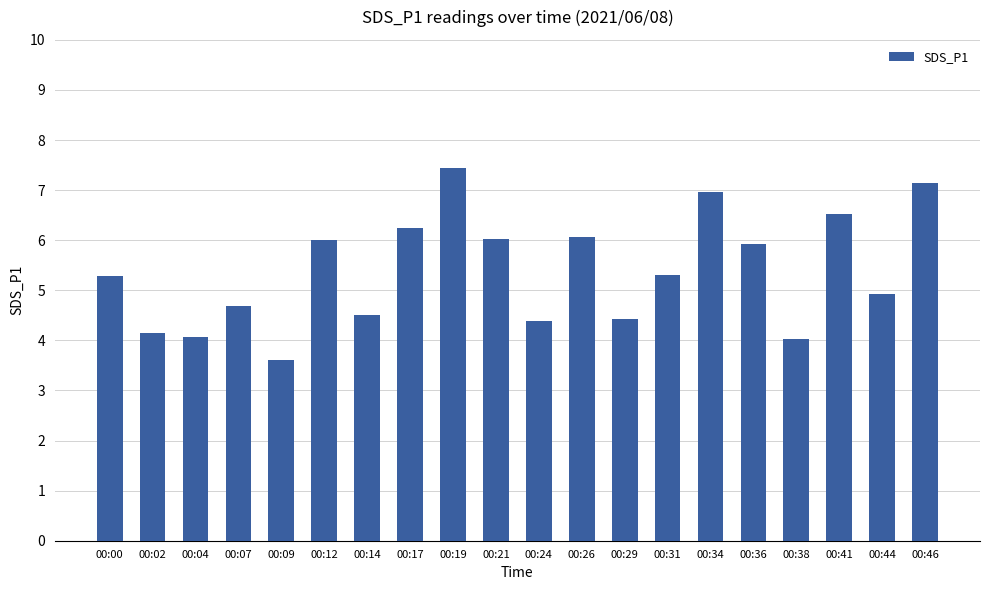

Is it true that the value at 00:02 is 4.2?

True